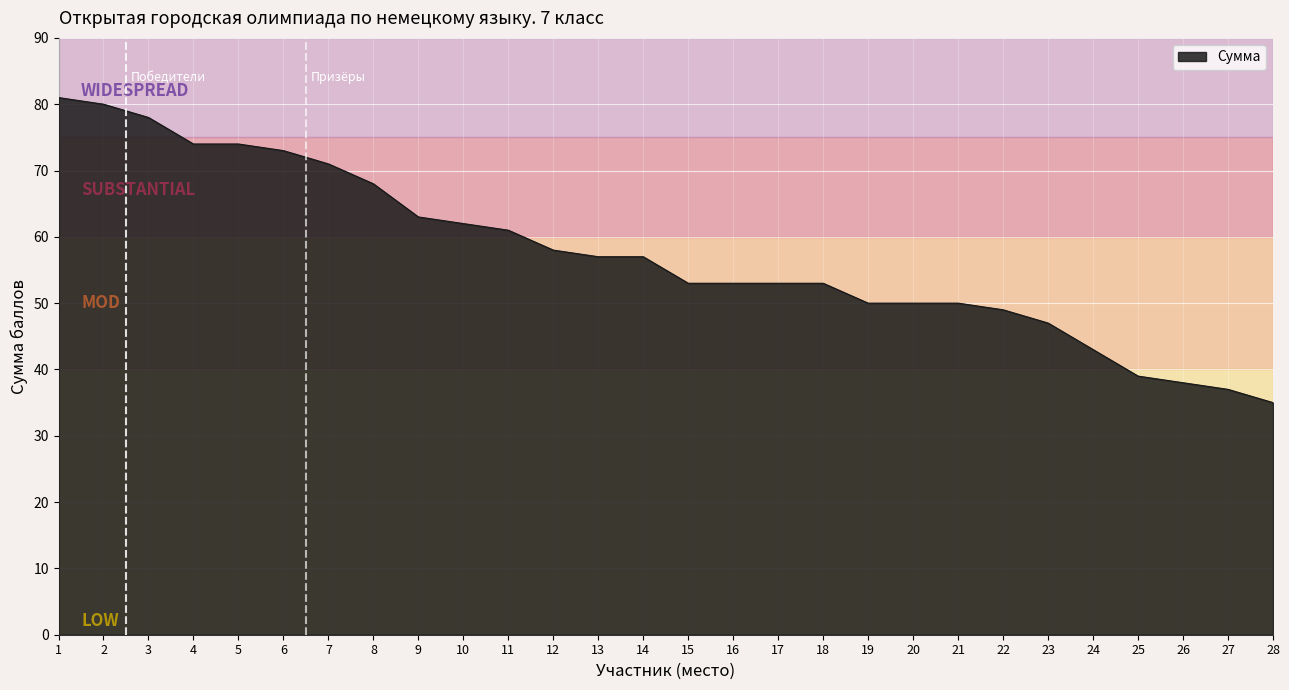

Which label corresponds to the smallest value in the chart?

28